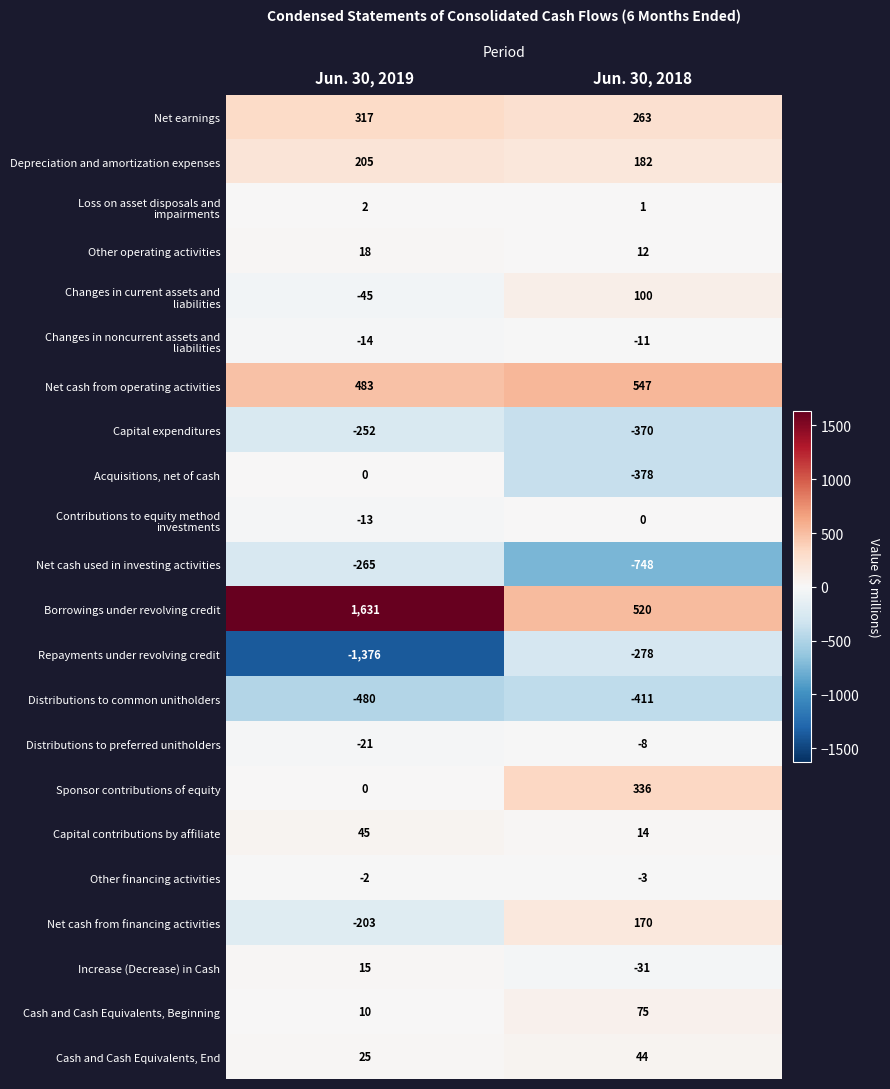

The value of Repayments under revolving credit at Jun. 30, 2019 is -1376. True or false?

True